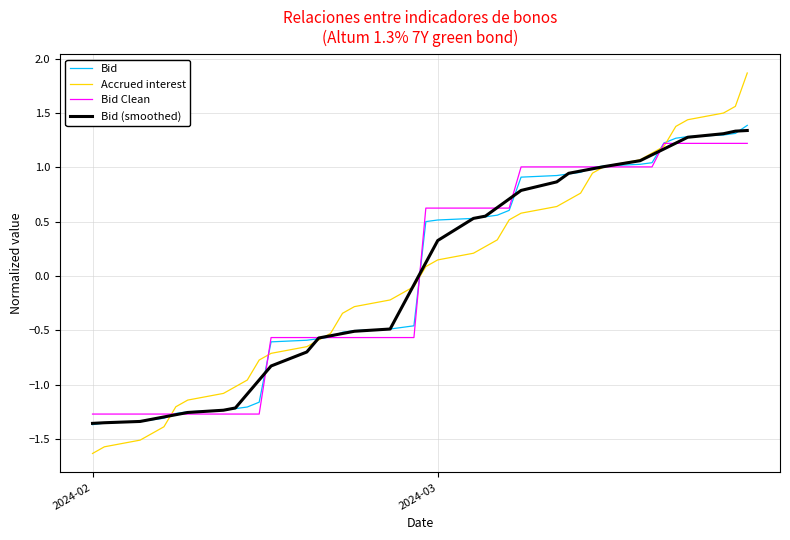

Which series has the largest range (max minus min)?

Accrued interest